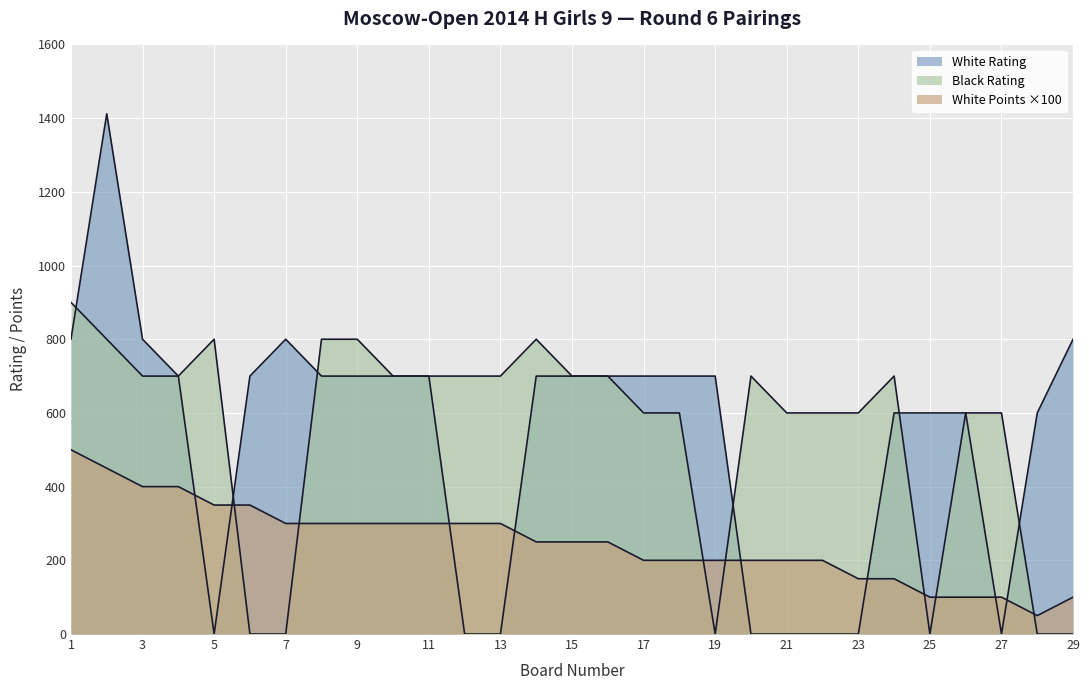

Where is the first local maximum for Black Rating?

5